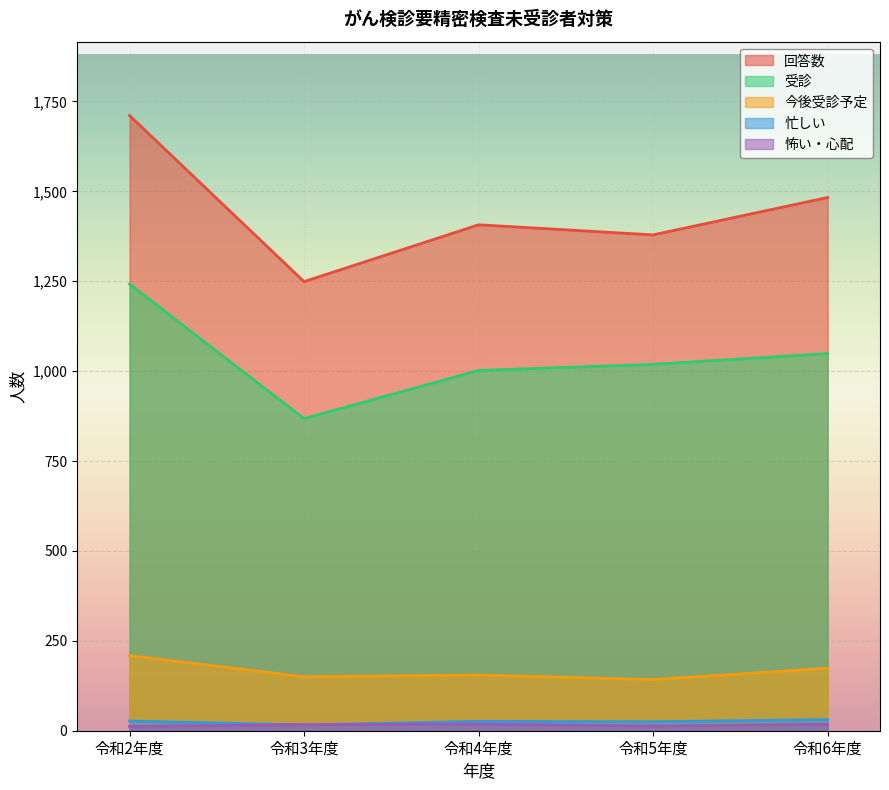

True or false: 今後受診予定 and 受診 intersect in this chart.

False